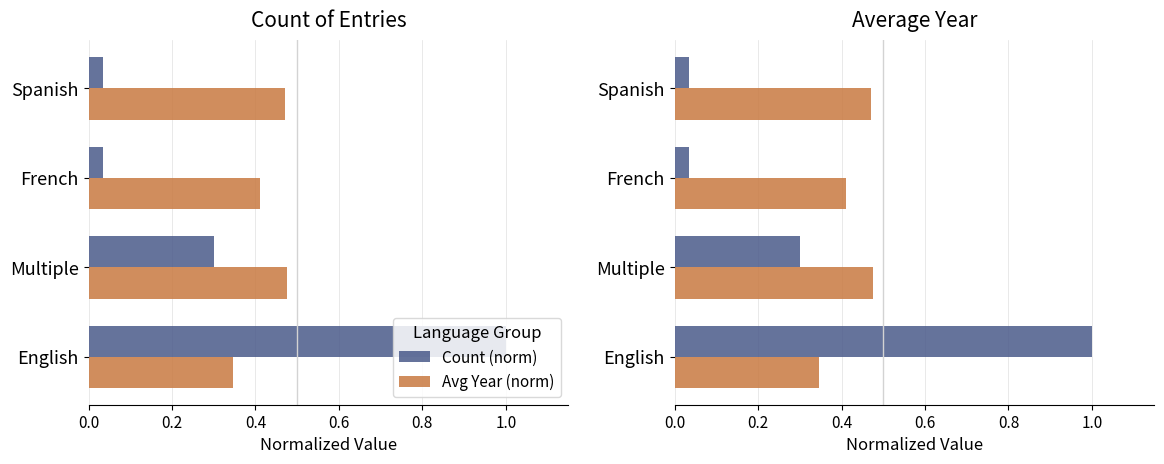

How many bars are there in total?

8